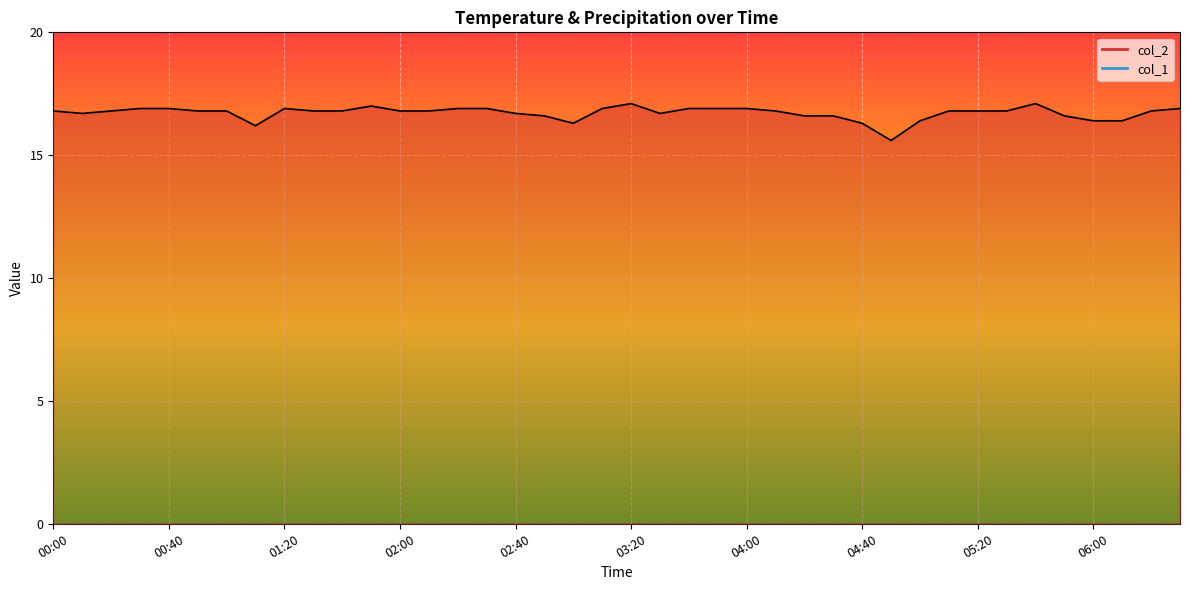

What is the difference between the values at 01:50 and 03:40?

0.1